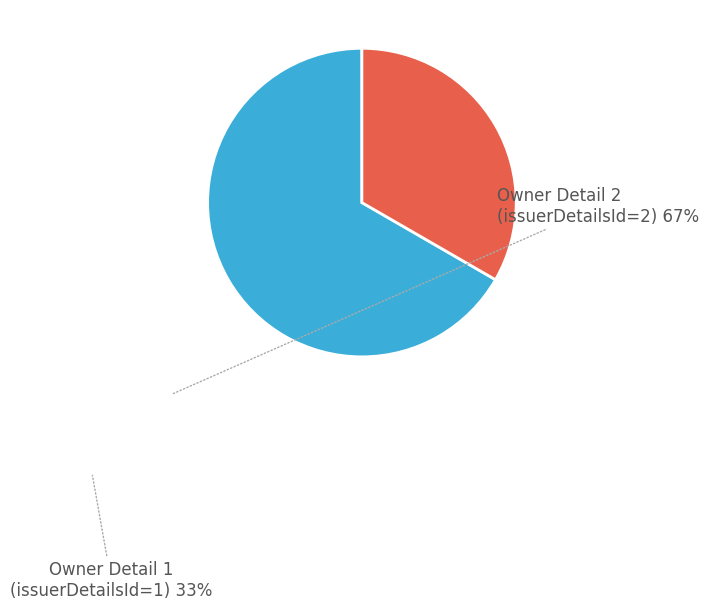

How many segments does this pie chart have?

2